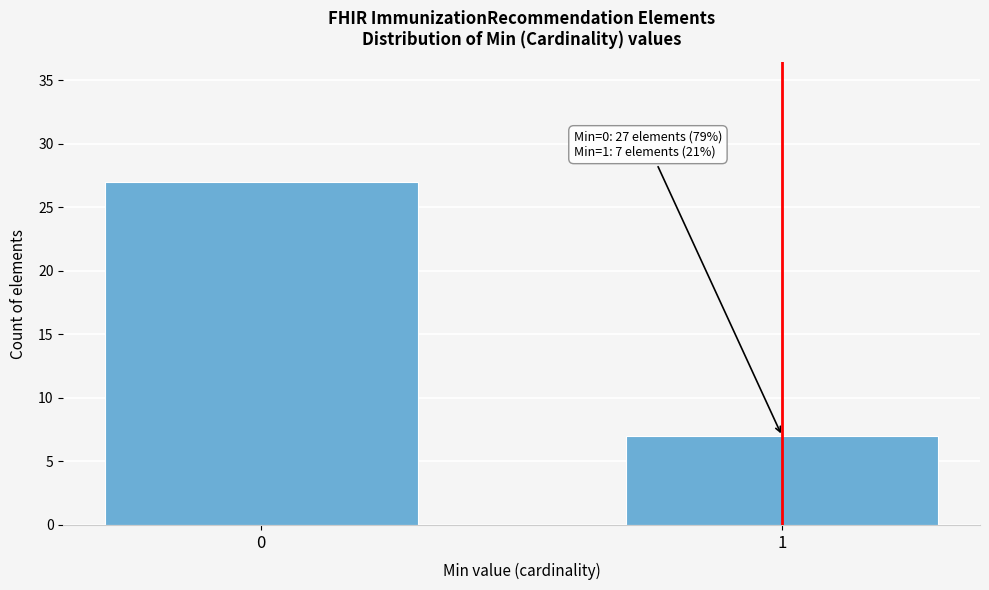

Reading left to right, list all the values displayed in this chart.

0=27	1=7